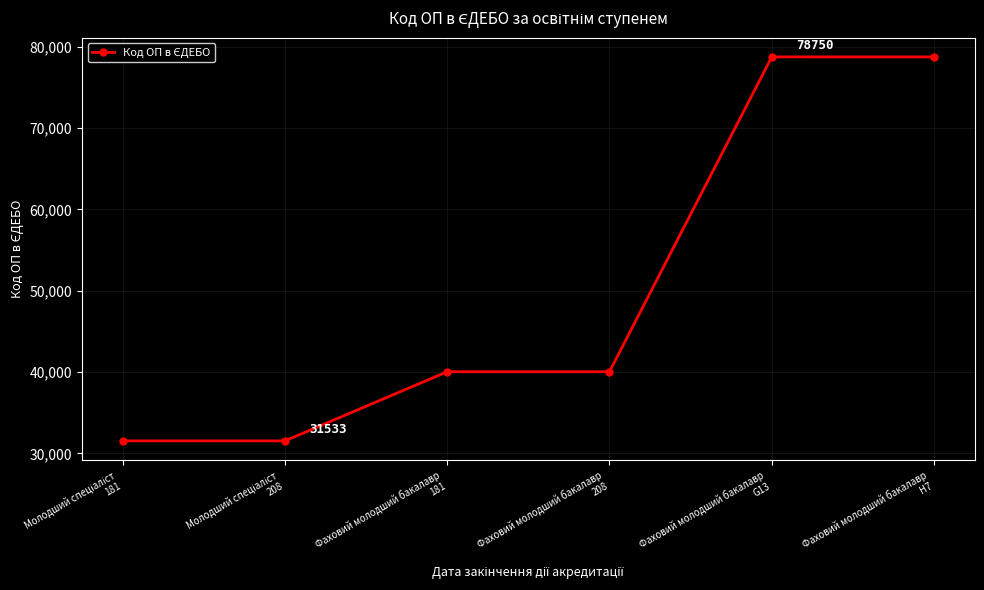

What is the smallest value displayed?

31533